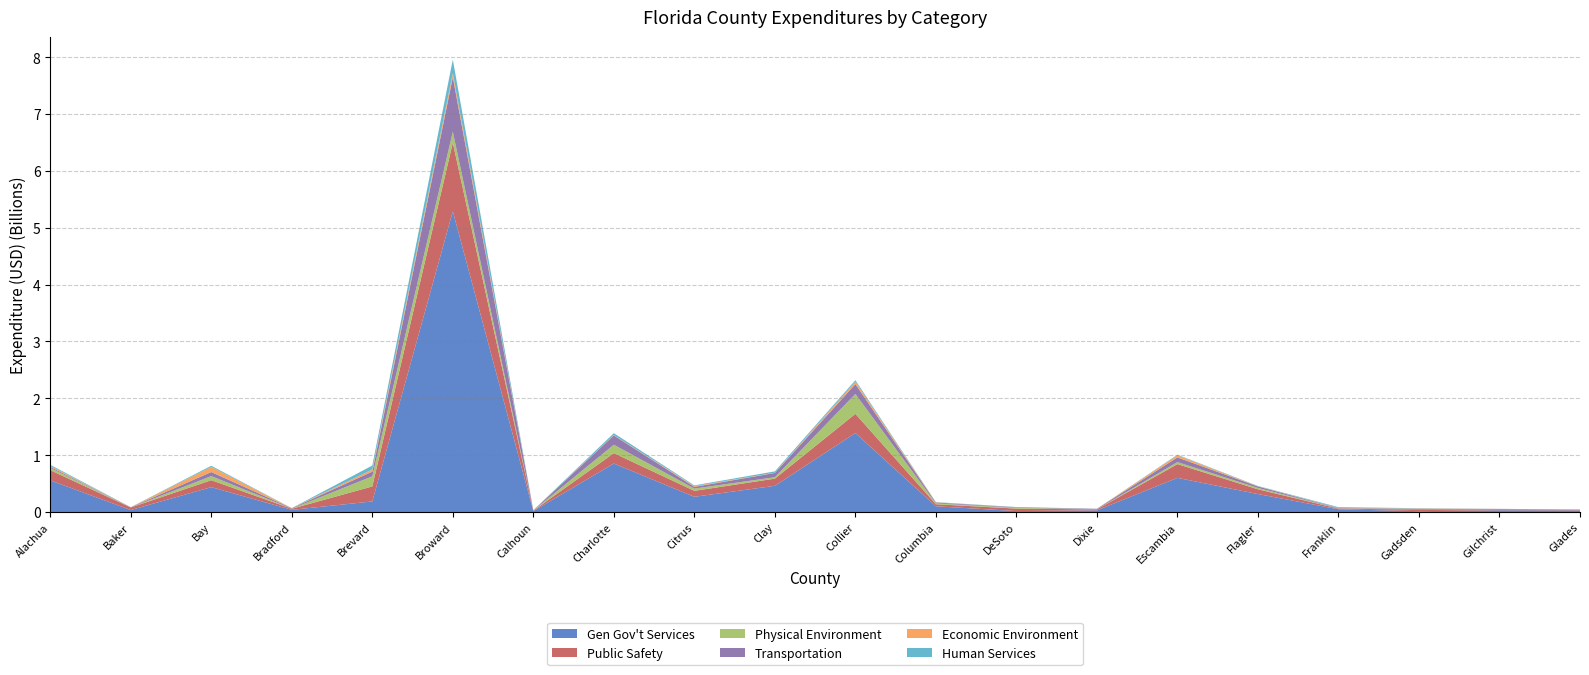

Reading left to right, what are all the values shown in this chart?

Gen Gov't Services: 556752654	34394135	437234519	37825569	185847057	5289058400	16660801	852546707	267537868	460481157	1389059048	100406542	16178671	28984042	600511093	315390727	47941788	14374350	29969554	27354896
Public Safety: 179194070	44331110	122360752	19145941	264218678	1207448314	6682093	182980879	104571967	126157506	338123036	36110694	43481871	16428492	241785521	83798300	11188653	26491558	16408442	12694706
Physical Environment: 40441724	1072274	71787685	1988344	177794616	193589675	3364251	148065701	39836796	25028603	349153360	14835512	14265490	2294479	35796315	24276296	2686530	631553	1662720	1514304
Transportation: 17611655	3920703	71820899	7712689	82745932	959811844	3433797	163041001	29778547	74614939	173639669	15201891	8528430	8588853	82289058	26045053	6917781	11777245	5898767	2379251
Economic Environment: 16775206	448115	89879330	957423	36755976	70006428	1788208	5151901	13504510	3638837	42858239	3356110	727038	482778	37956448	3026765	3029442	6944962	706212	340947
Human Services: 19190406	1135104	20195012	629810	69864931	238504007	391412	34541853	12764090	24732372	25993226	3835570	4576521	462721	9222551	5118286	13410172	6660781	727208	293860